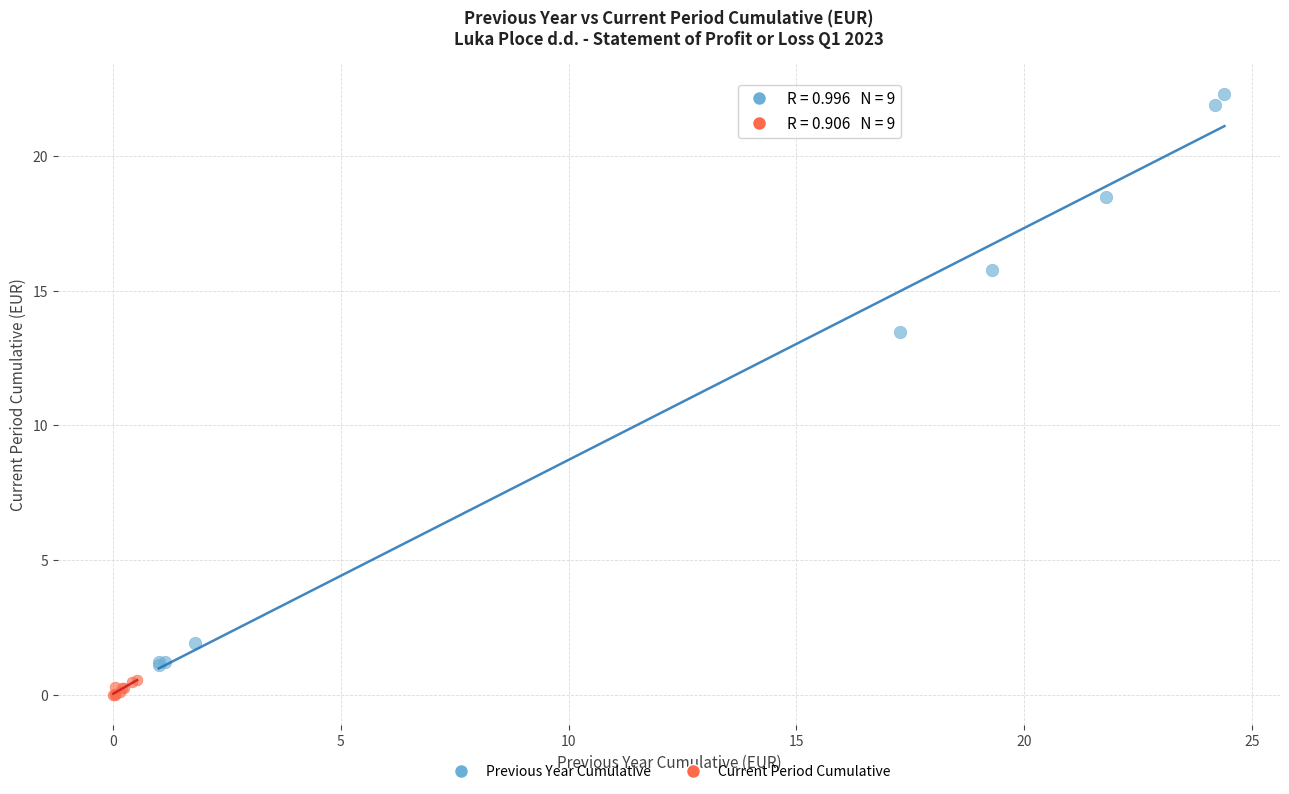

What are all the series names shown in the legend?

Previous Year Cumulative, Current Period Cumulative